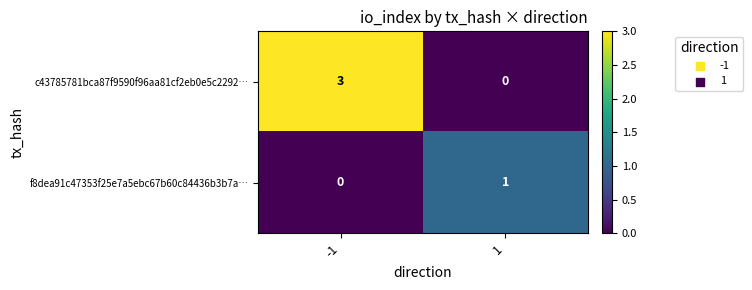

Count the number of categories in the chart.

2